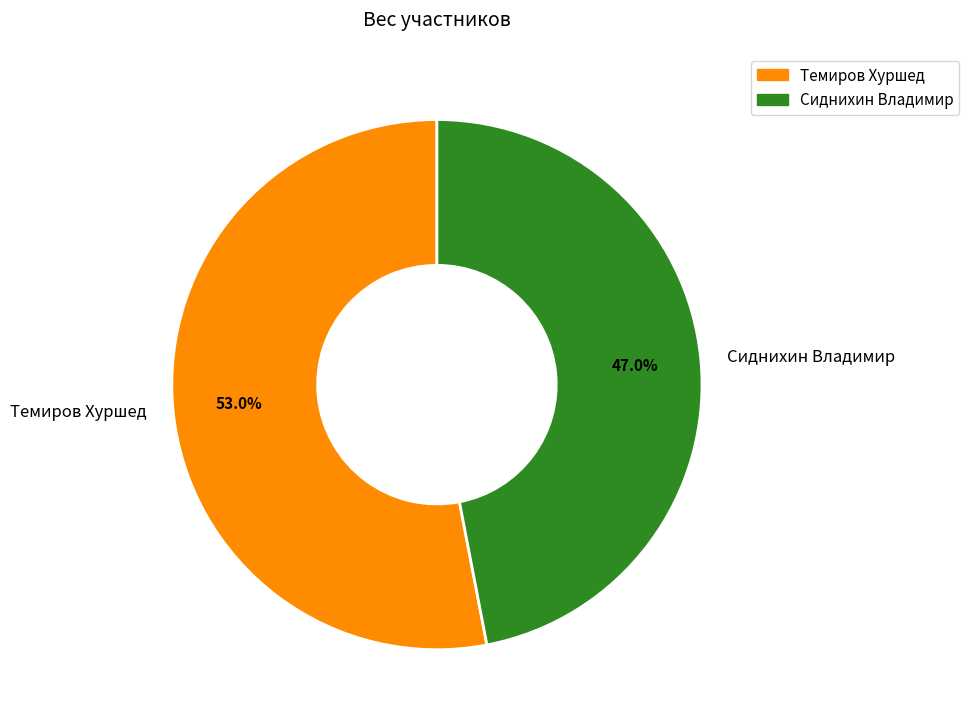

Does Сиднихин Владимир account for over 50% of the chart?

No